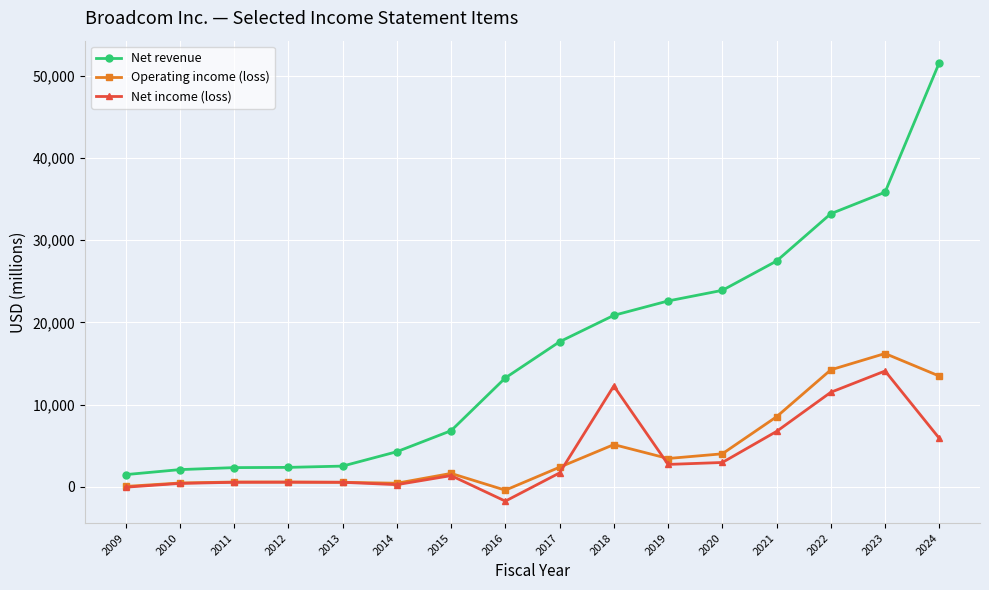

Which series has the largest range (max minus min)?

Net revenue